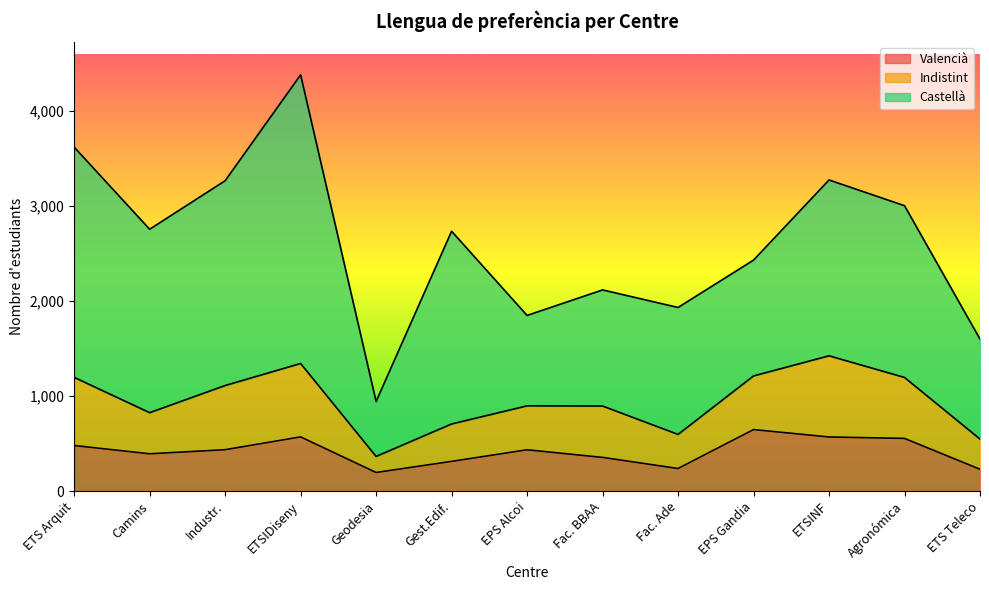

Where do Valencià and Indistint first cross each other?

ETSIDiseny and Geodesia